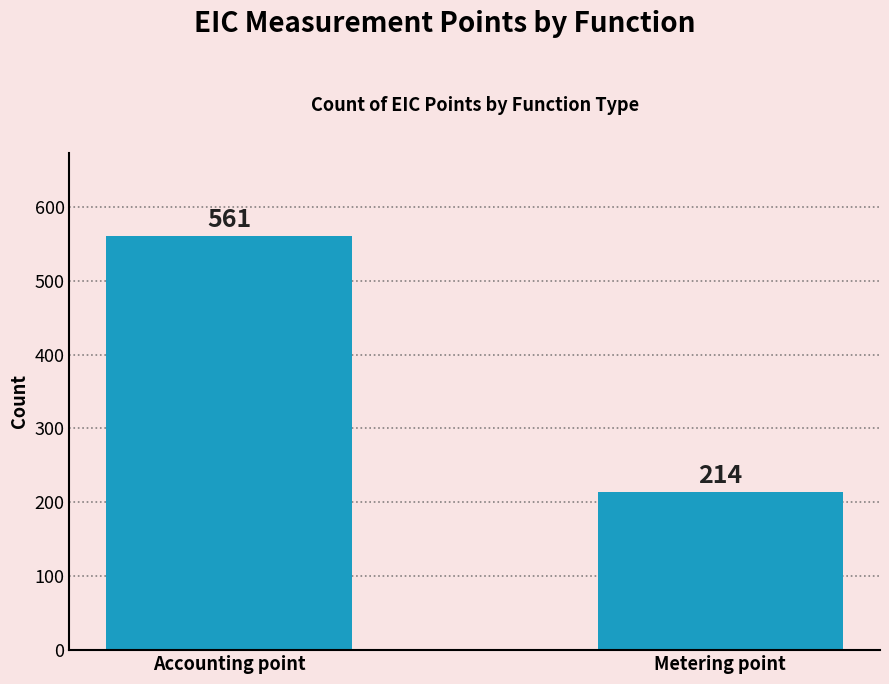

True or false: the data shows 367 at Metering point.

False